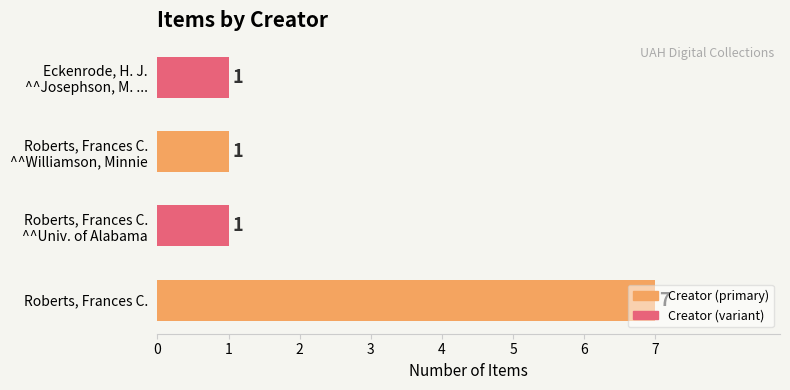

Read the value at Roberts, Frances C..

7